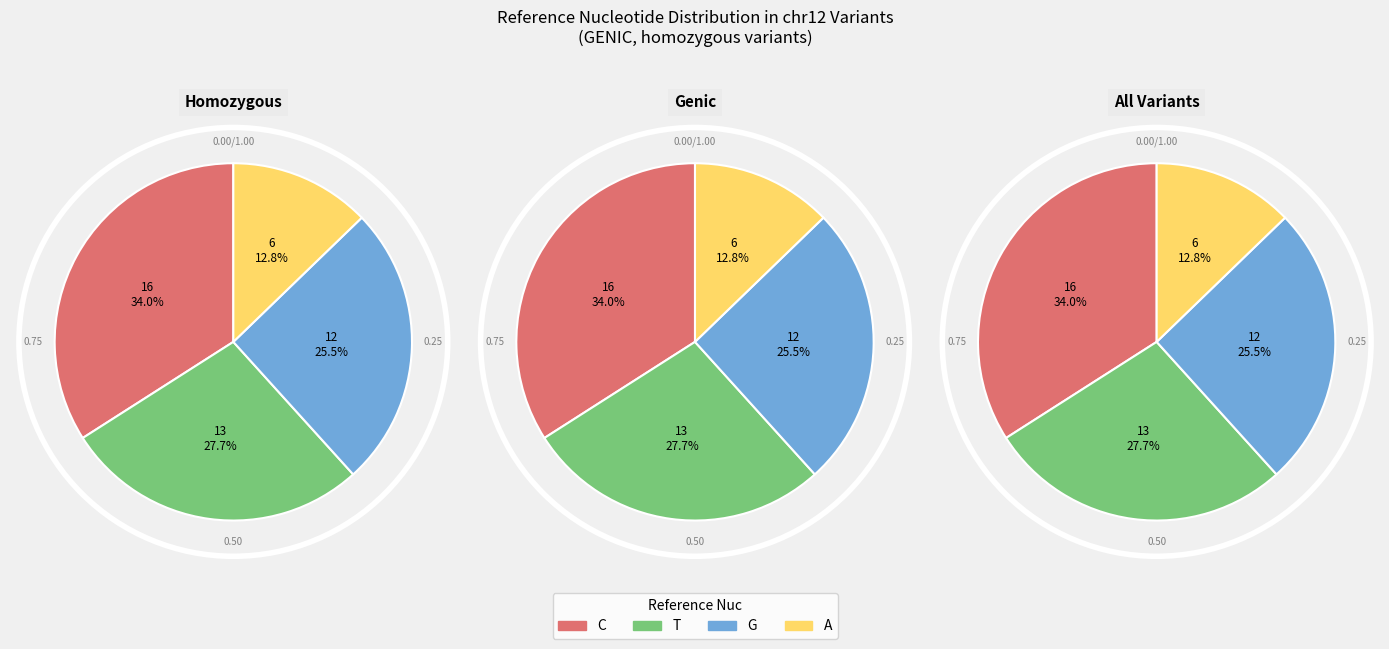

How much of the chart is everything except A?

87.2%